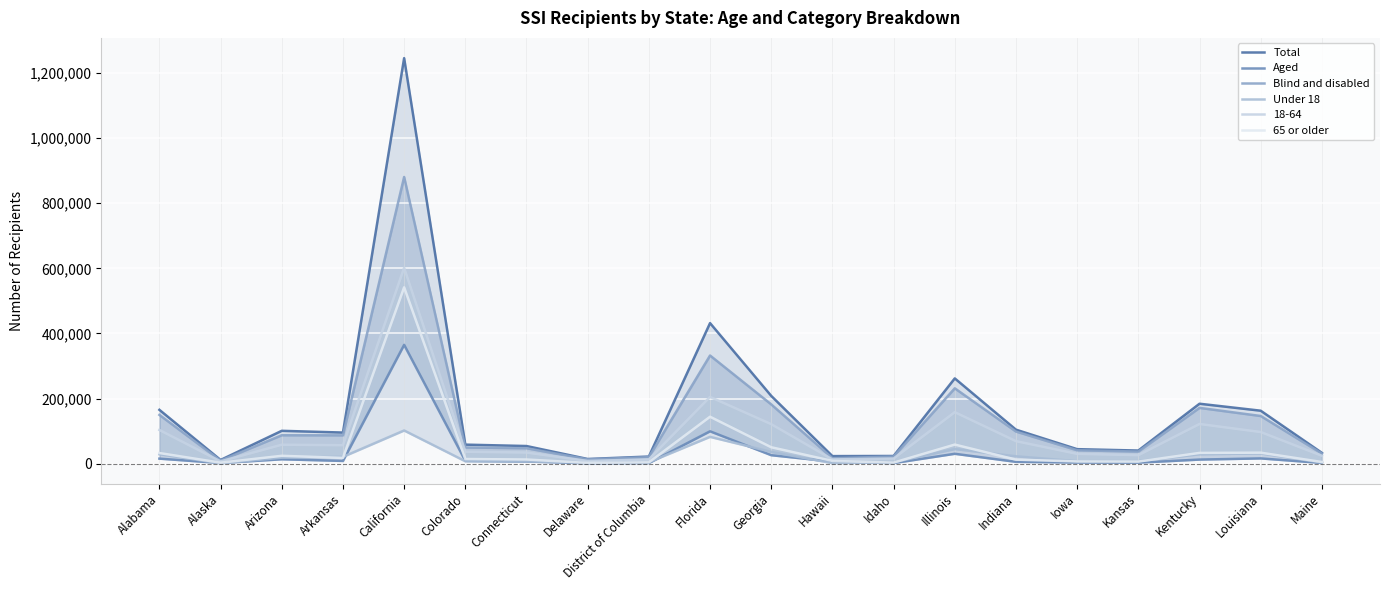

What value does the Total series have at Kentucky, to the nearest 100?

184200